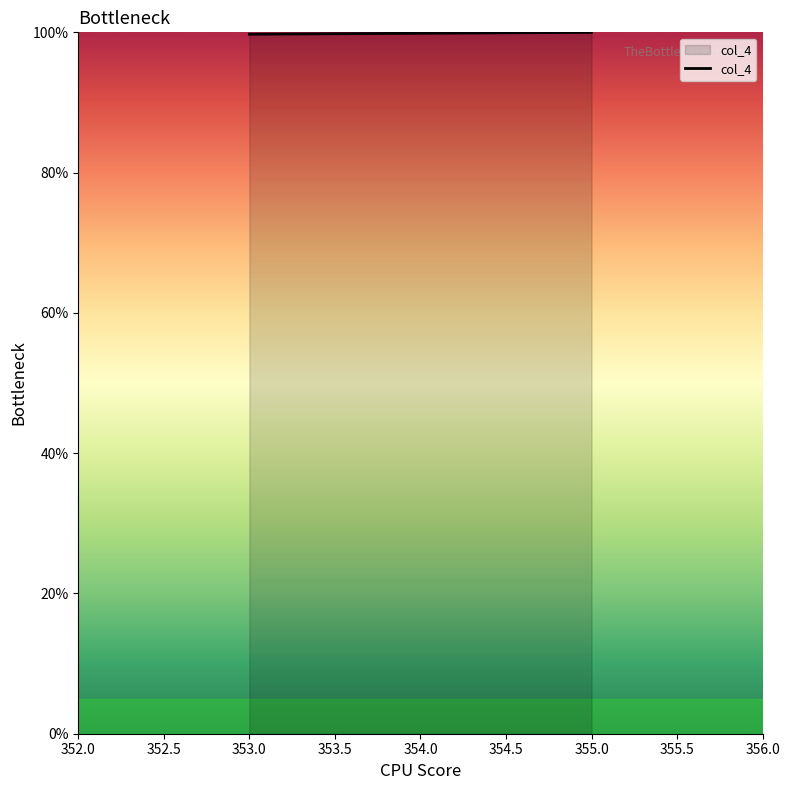

Count the number of data series in this chart.

1